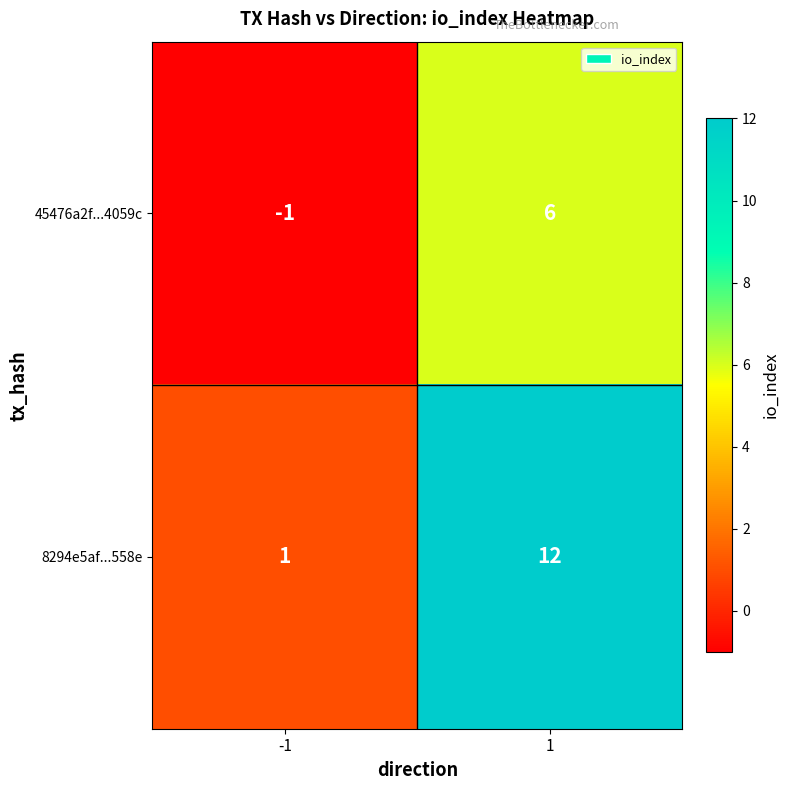

Reading right to left, list all the values displayed in this chart.

45476a2f...4059c: 1=6	-1=-1
8294e5af...558e: 1=12	-1=1